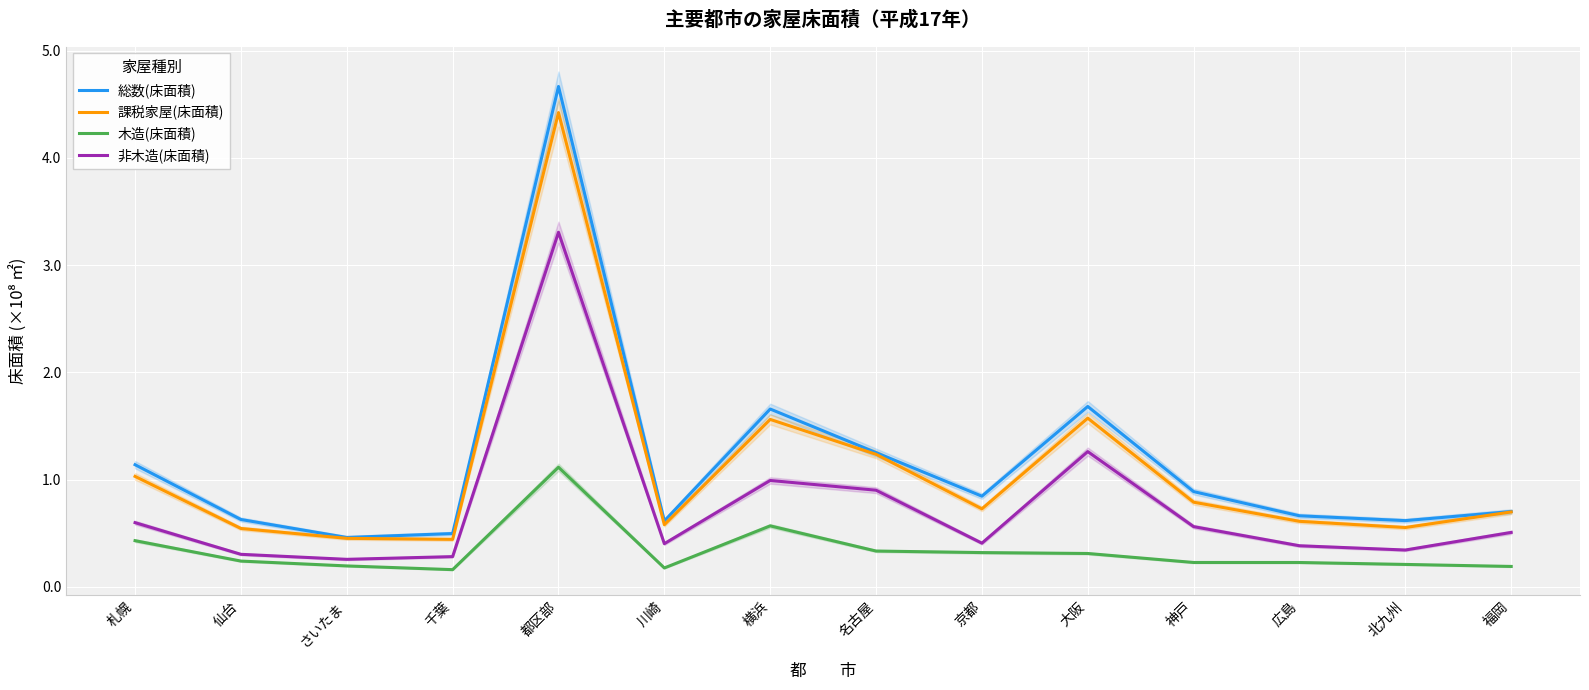

Count the number of data series in this chart.

4